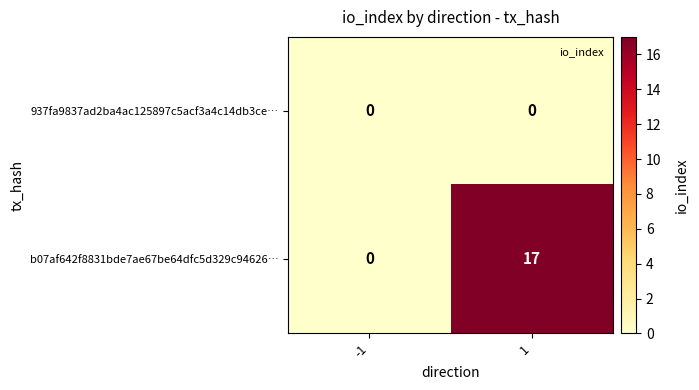

True or false: b07af642f8831bde7ae67be64dfc5d329c94626… has a value of 11 at 1.

False